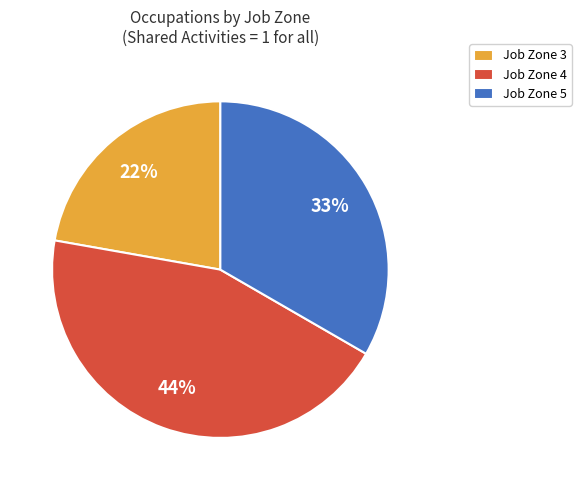

Which slice is the smallest?

Job Zone 3